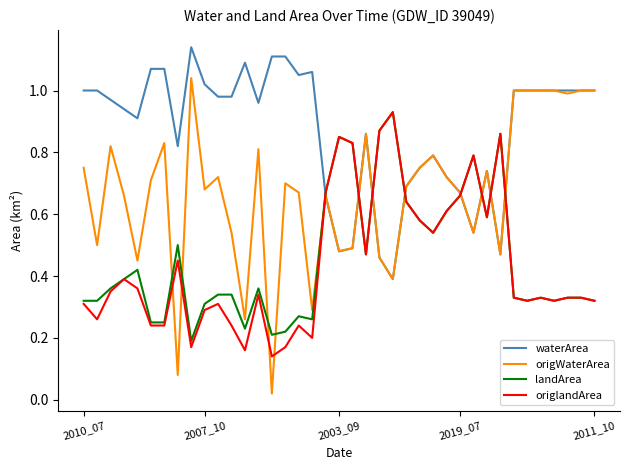

Does the chart display data point markers on the line(s)?

No